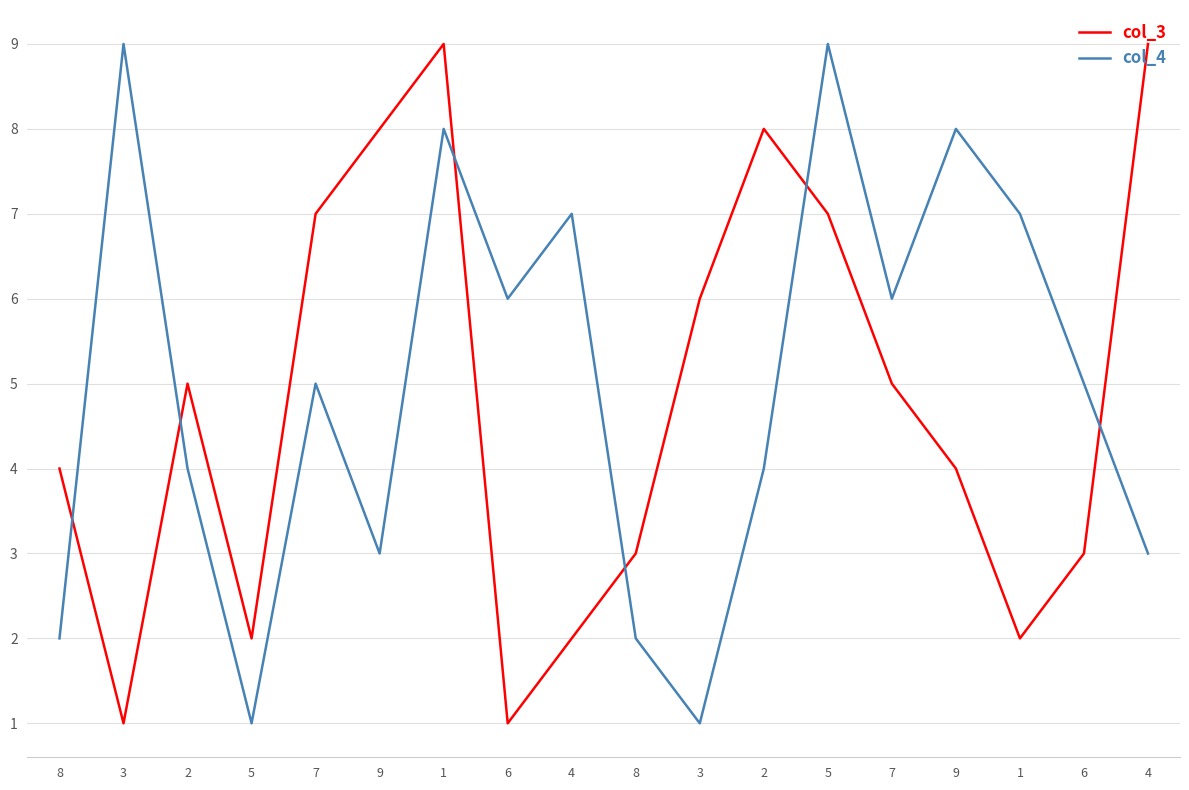

At how many categories does at least one series exceed 4?

15